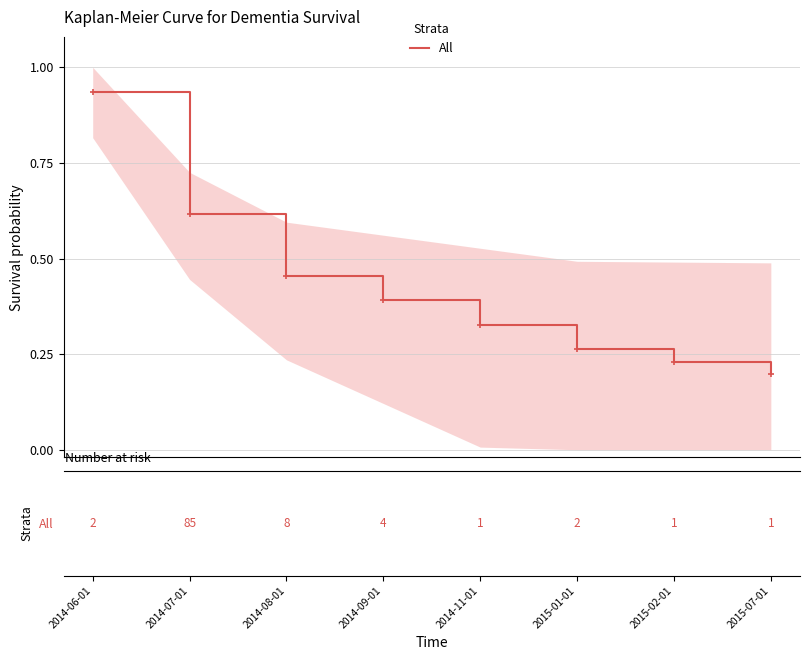

True or false: there are more than 0 points higher than both neighbors.

False